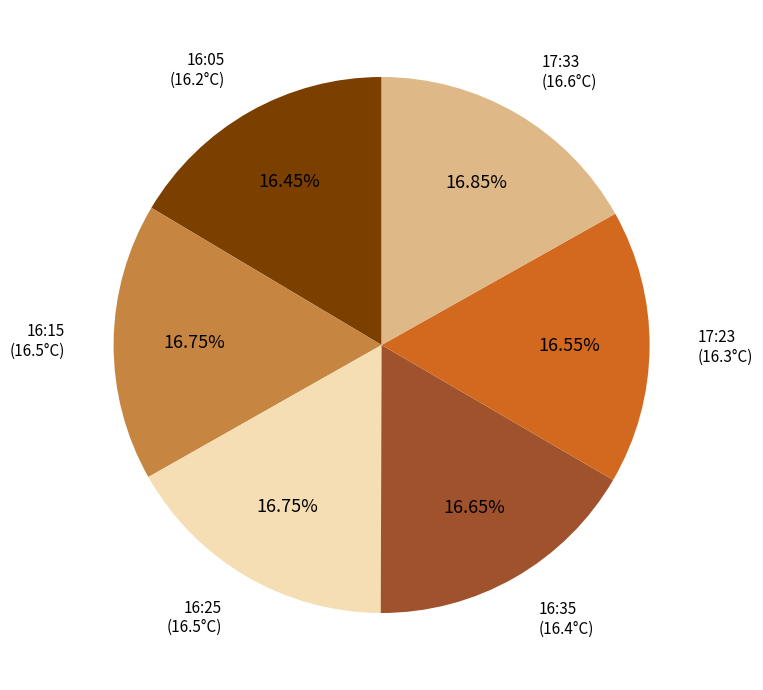

Is there a majority slice in this chart?

No